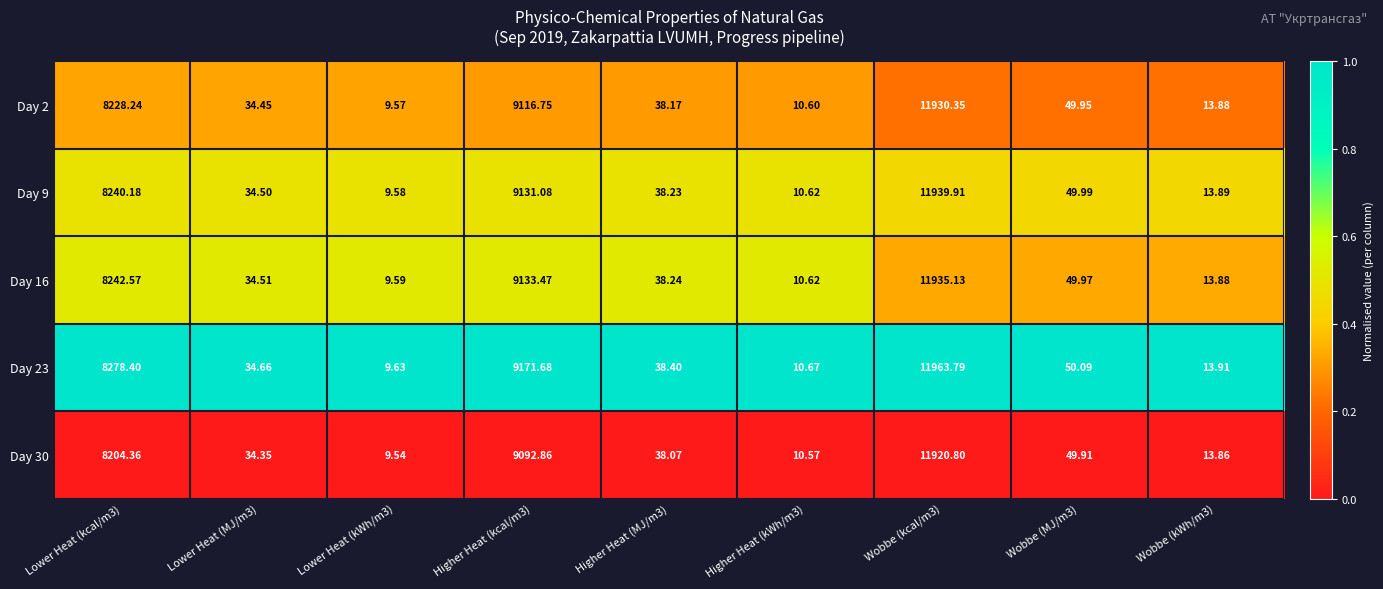

Is the value of Day 30 at Higher Heat (kcal/m3) greater than the value of Day 23 at Wobbe (kWh/m3)?

Yes